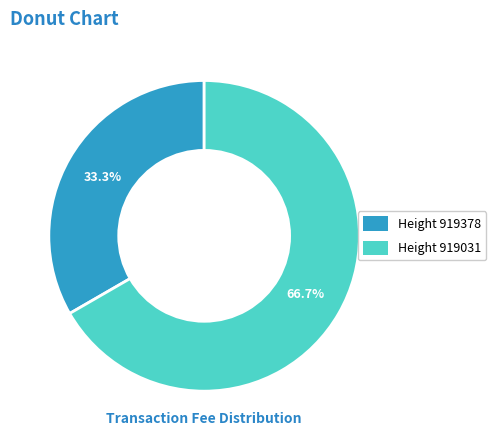

How much of the chart is everything except Height 919031?

33.3%